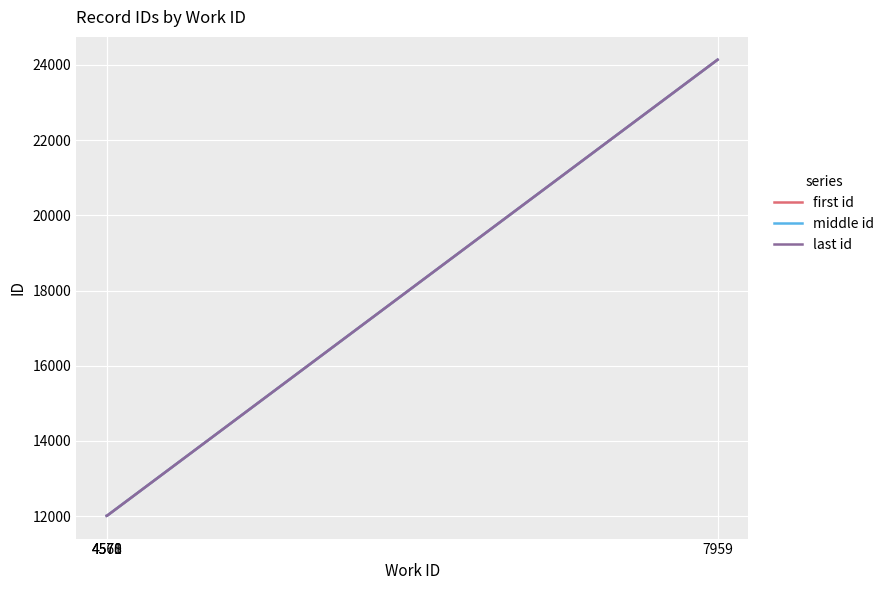

Rank the series by their average value, from lowest to highest.

first id, middle id, last id